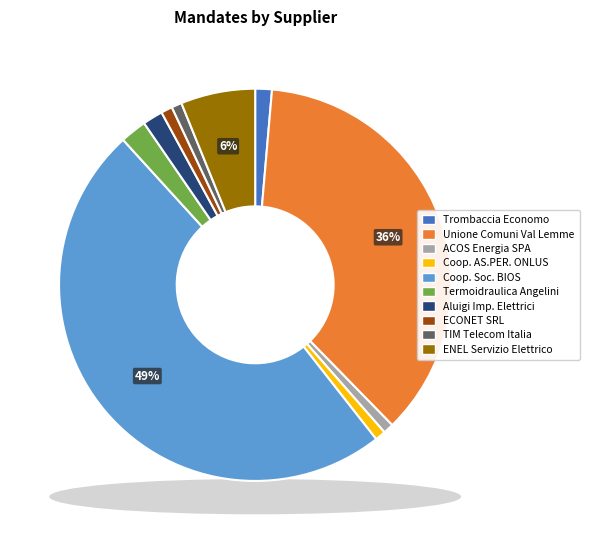

What is the ratio of the value at ENEL SERVIZIO ELETTRICO SPA to the value at TERMOIDRAULICA Angelini snc?

2.8